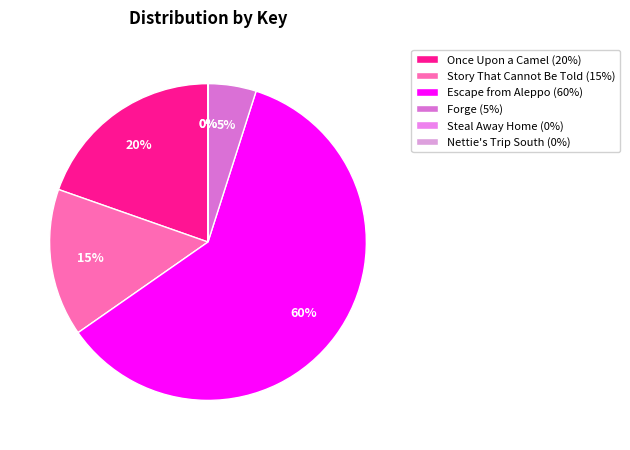

To the nearest percent, what percentage of the pie is Escape from Aleppo?

60%